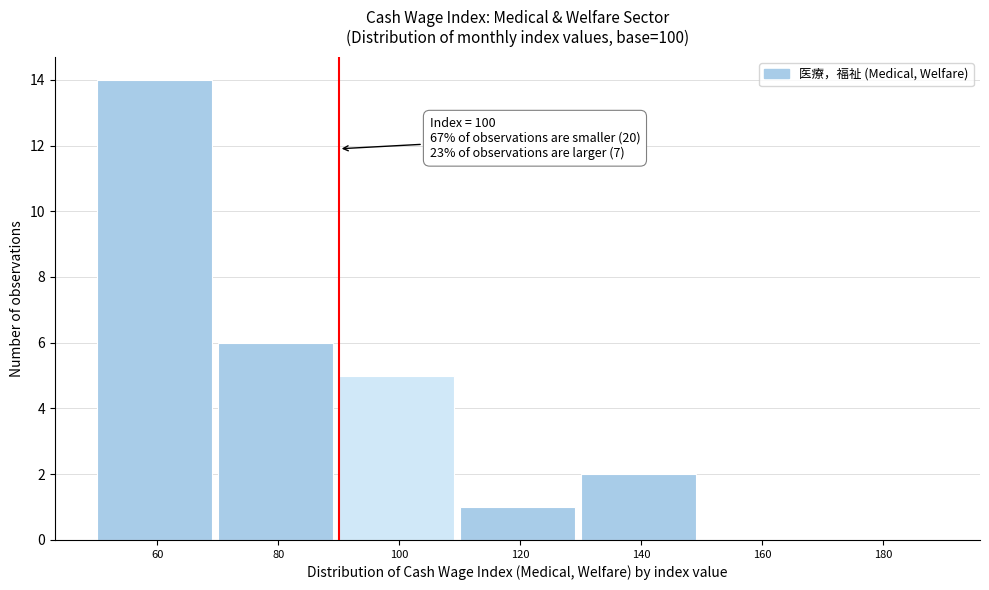

Reading right to left, list all the values displayed in this chart.

180=0	160=0	140=2	120=1	100=5	80=6	60=14